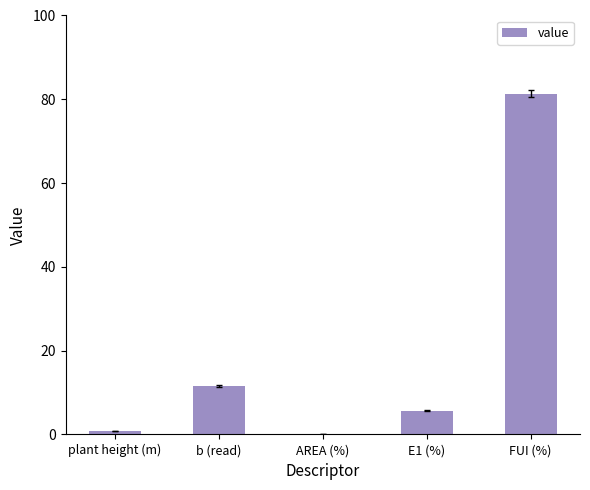

Are the bars grouped side by side (vs. stacked)?

No